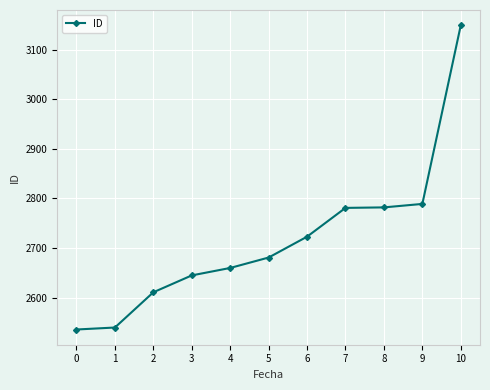

True or false: there are more than 2 points higher than both neighbors.

False